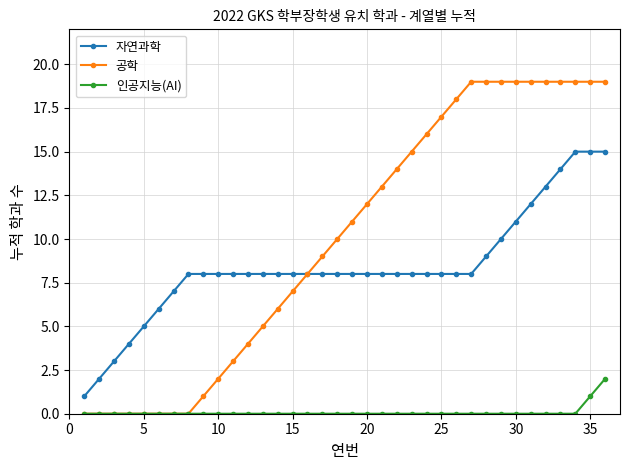

Which series has the largest total across all categories?

공학